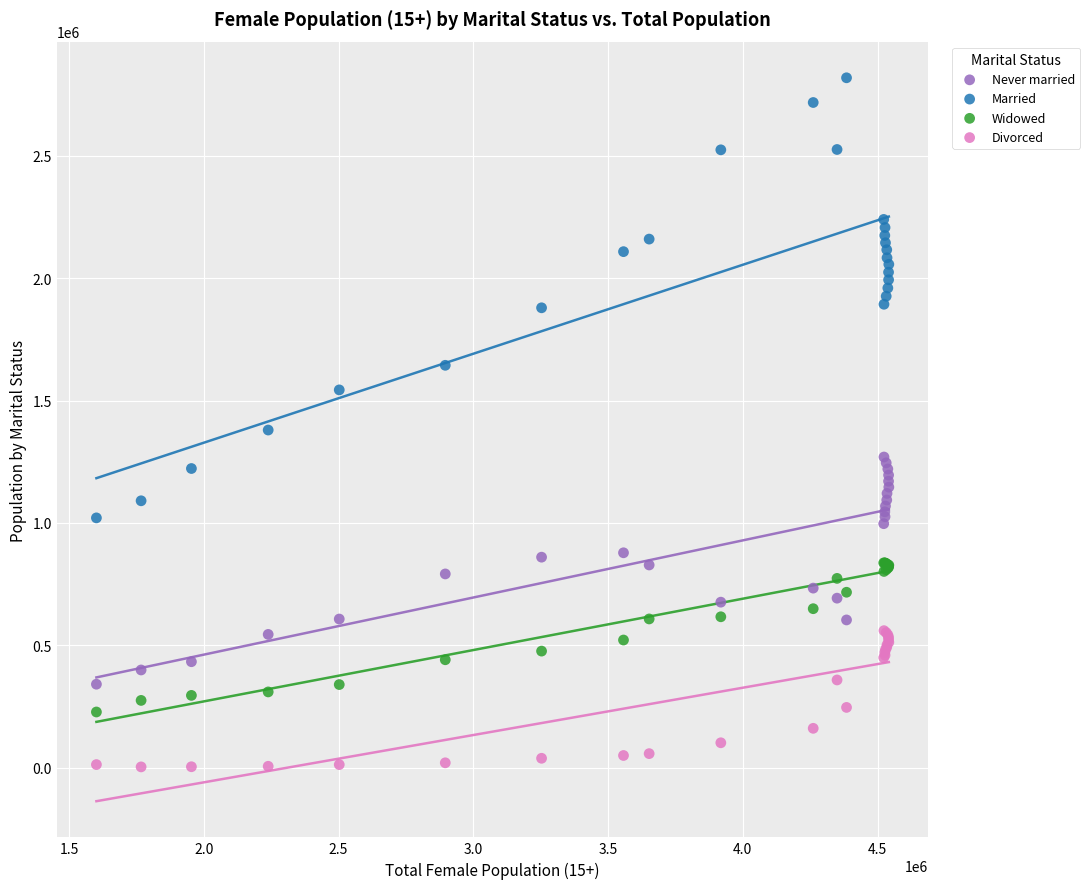

Which series has the largest Y range (max minus min)?

Married